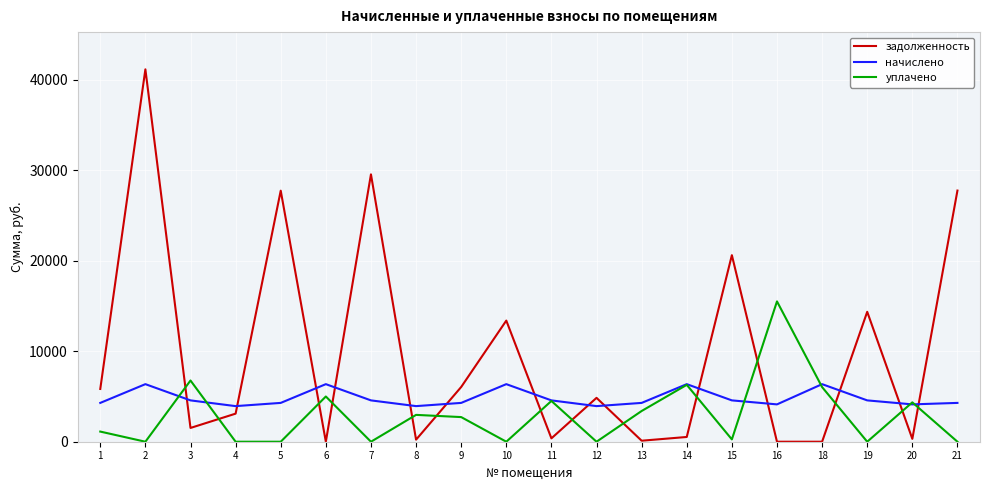

True or false: задолженность has more than 1 interior local peaks.

True